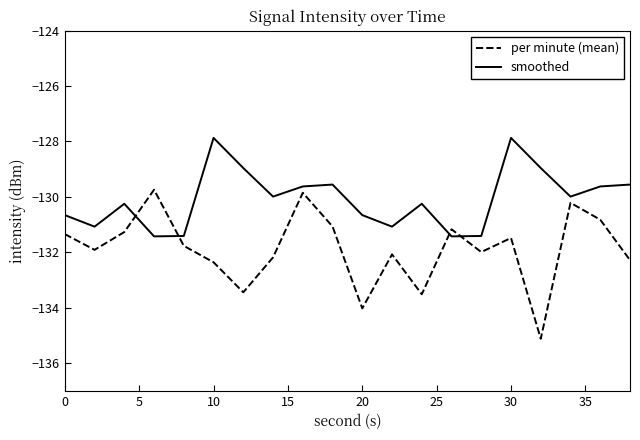

Which series has the largest range (max minus min)?

per minute (mean)